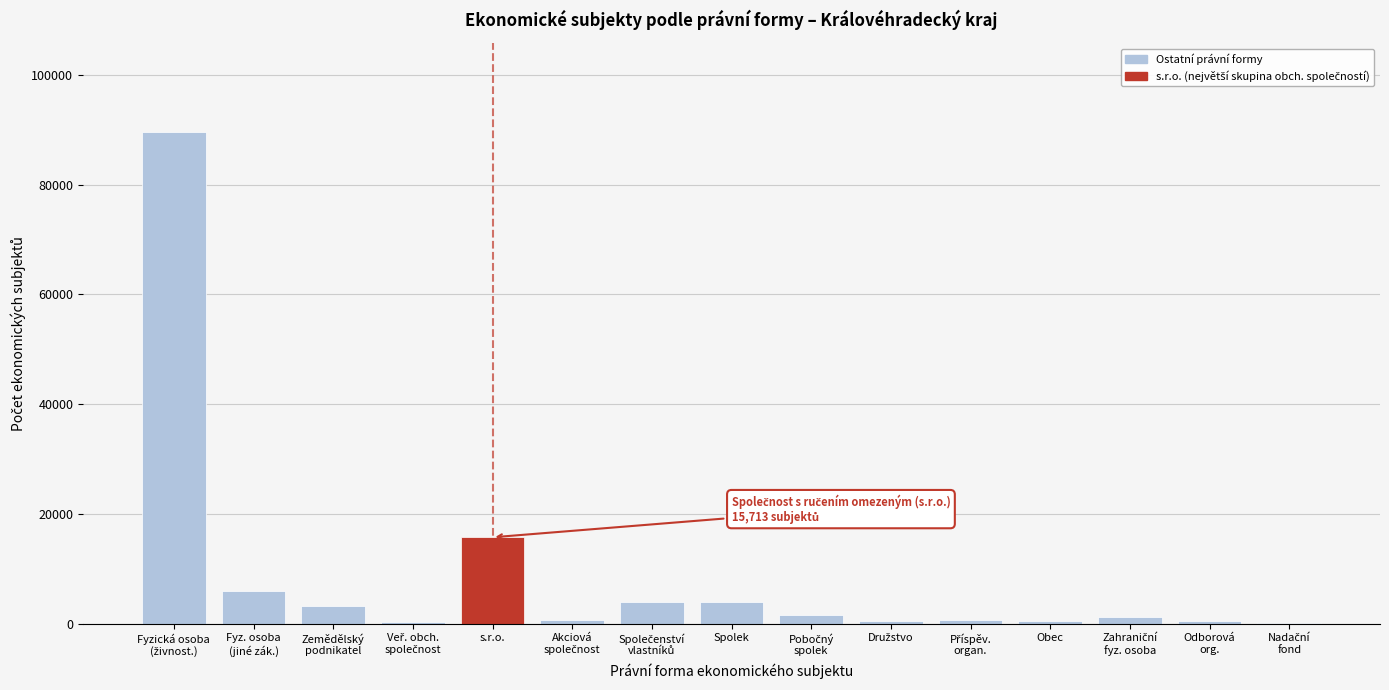

What is the maximum value shown in the chart?

89652